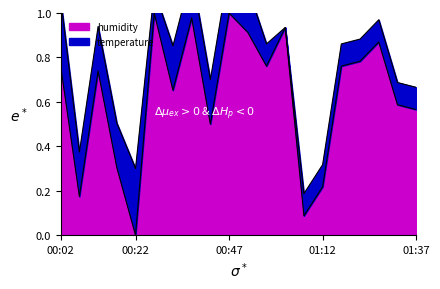

What is the sum of the values at 01:22 and 00:02?

1.5